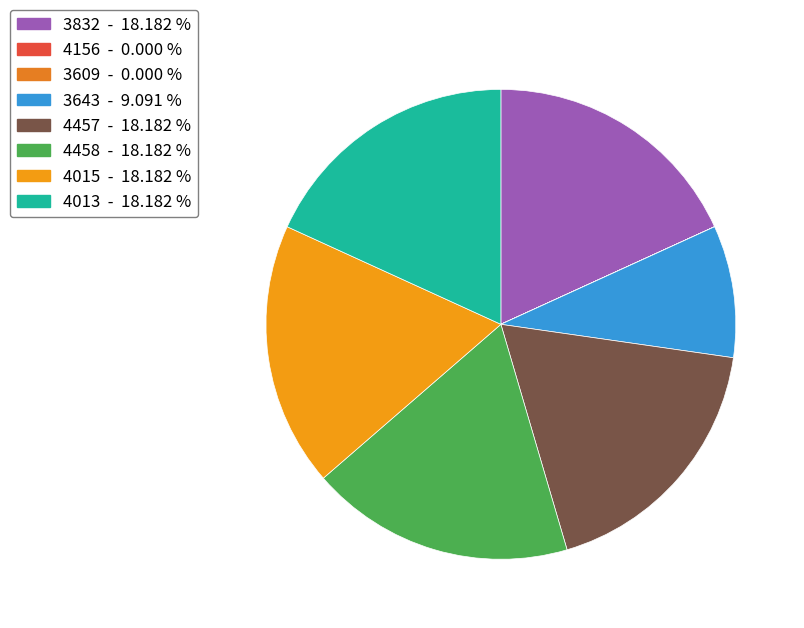

Does 4457 account for over 50% of the chart?

No